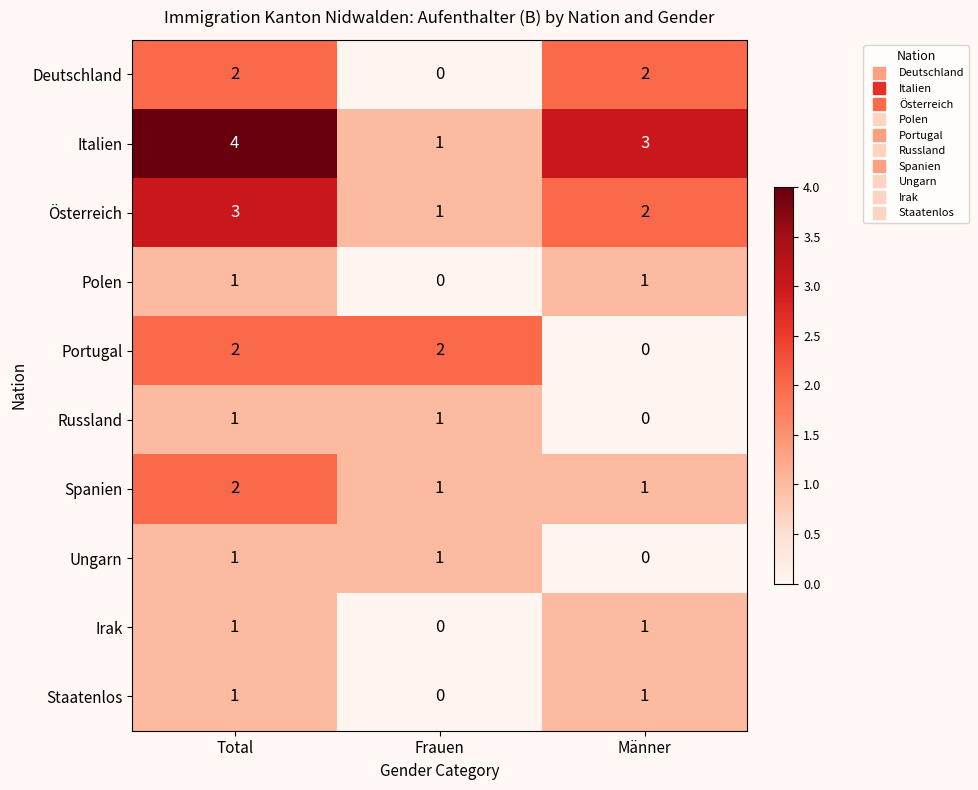

At how many categories does at least one series exceed 1?

3